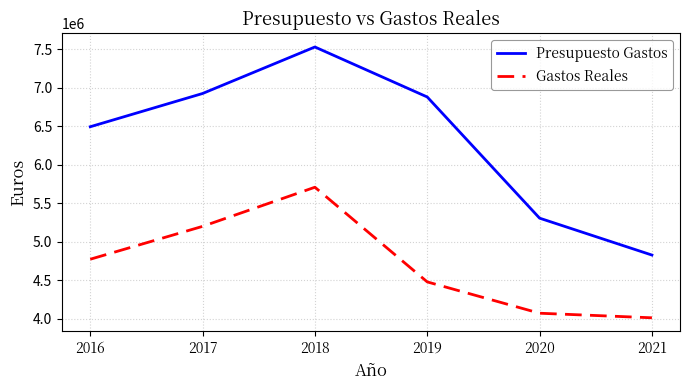

Read the Gastos Reales value at 2016.

4772067.2